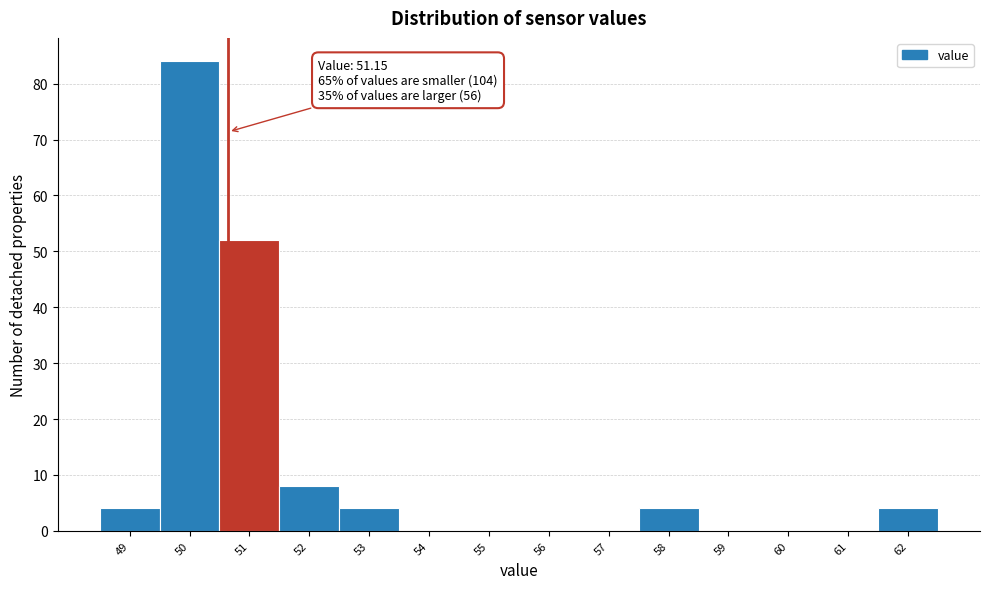

Reading left to right, extract all data points from this chart.

49=4	50=84	51=52	52=8	53=4	54=0	55=0	56=0	57=0	58=4	59=0	60=0	61=0	62=4